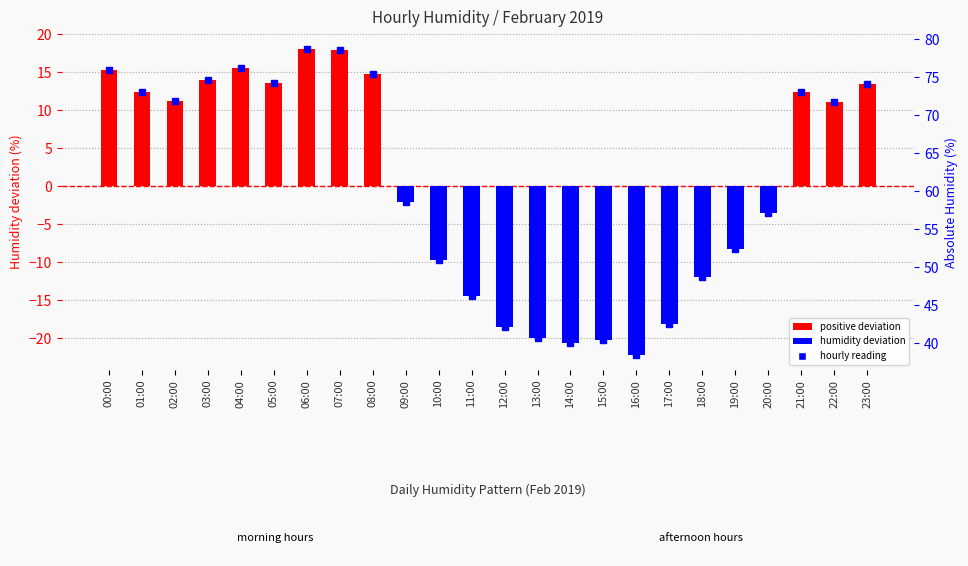

What is the difference between the values at 01:00 and 20:00?

15.9